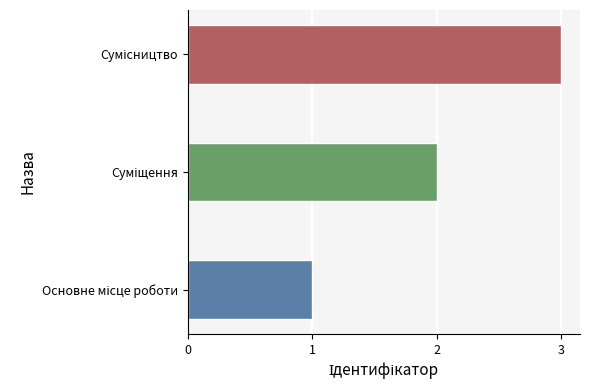

What is the value of the 2nd bar from the left?

2